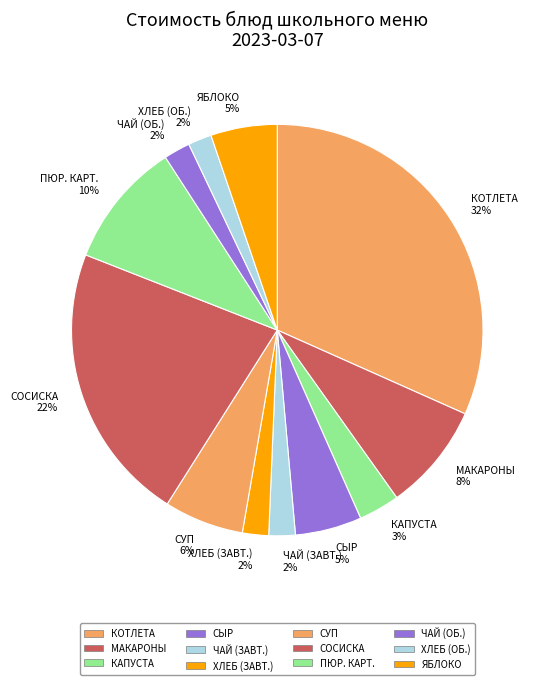

Do КАПУСТА and ХЛЕБ (ЗАВТ.) together represent more than half of the pie?

No